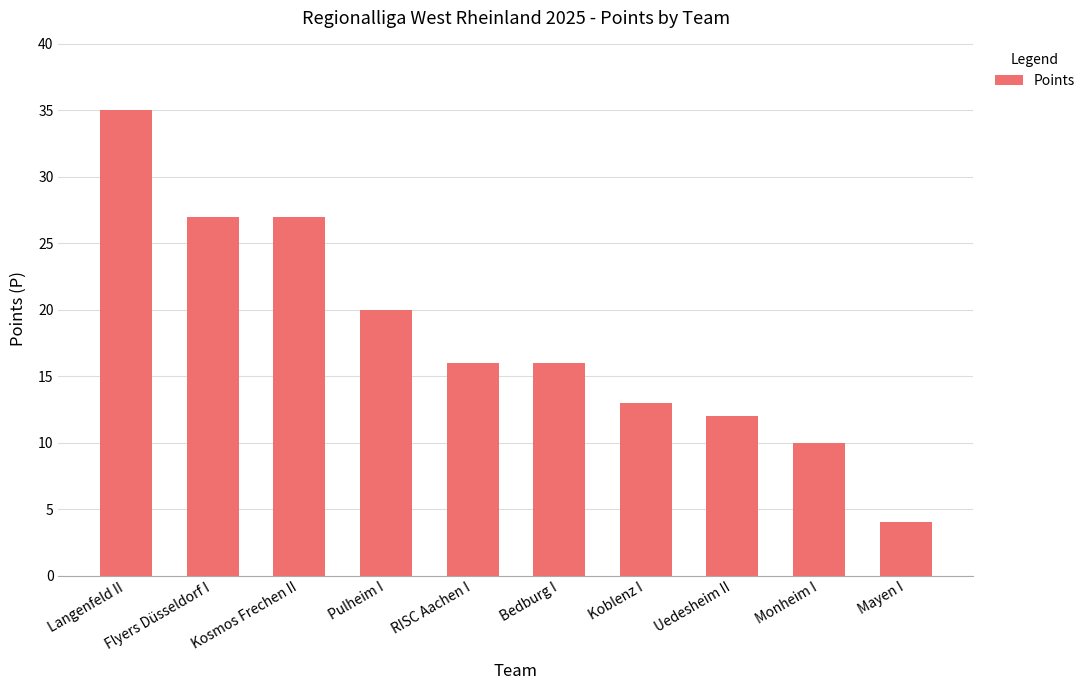

Reading left to right, list all the values displayed in this chart.

Langenfeld II=35	Flyers Düsseldorf I=27	Kosmos Frechen II=27	Pulheim I=20	RISC Aachen I=16	Bedburg I=16	Koblenz I=13	Uedesheim II=12	Monheim I=10	Mayen I=4